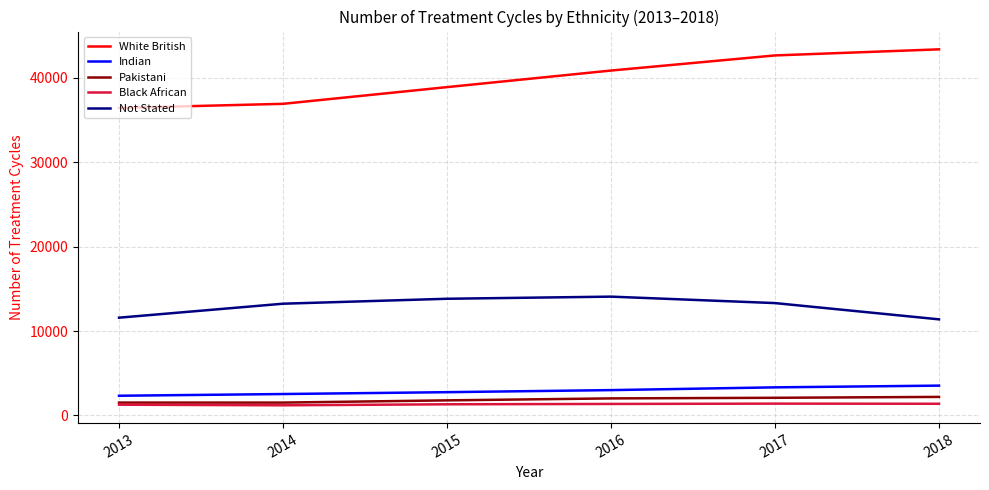

Does the chart display data point markers on the line(s)?

No